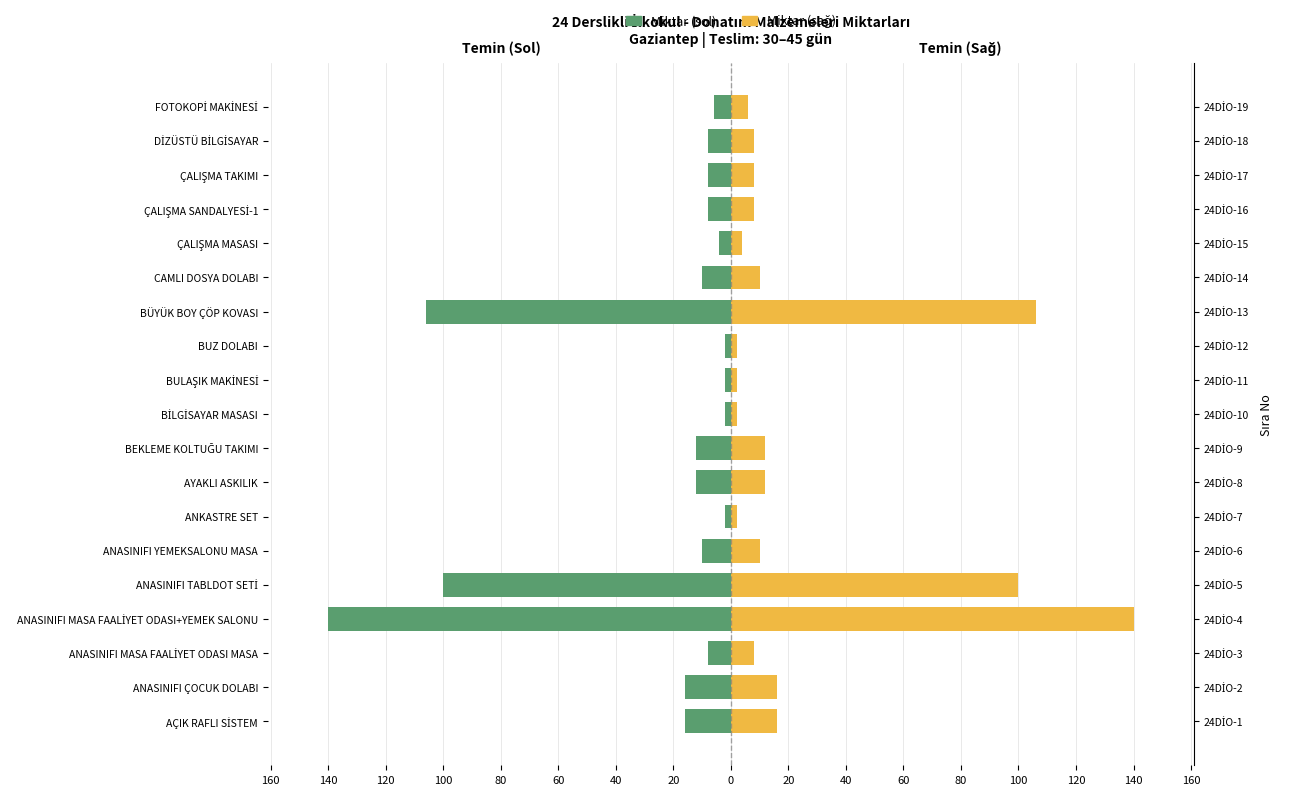

What are all the series names shown in the legend?

Miktar (sol), Miktar (sag)